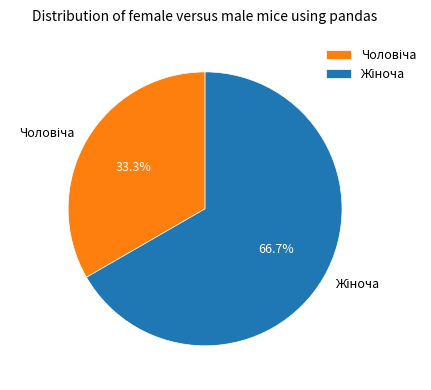

Is there any slice that represents more than half of the pie?

Yes